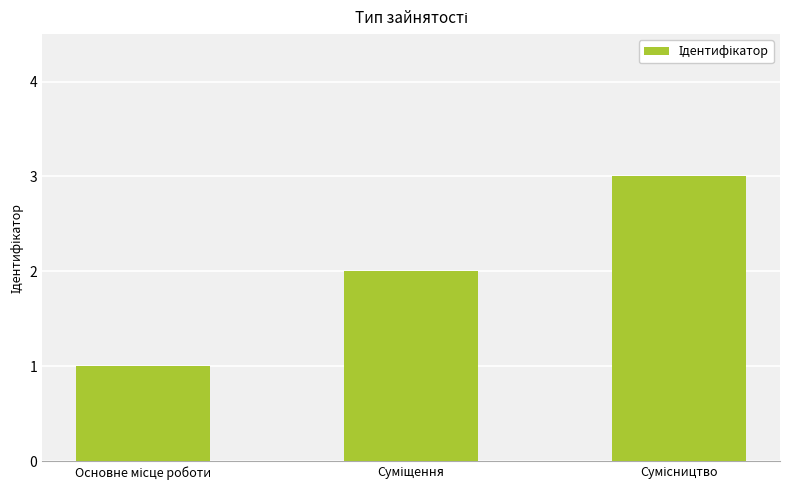

What is the sum of all values?

6